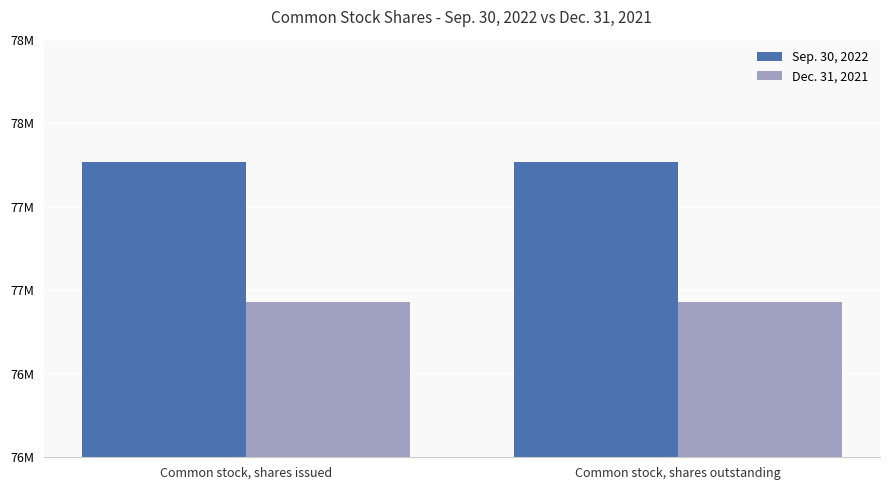

What are all the series names shown in the legend?

Sep. 30, 2022, Dec. 31, 2021